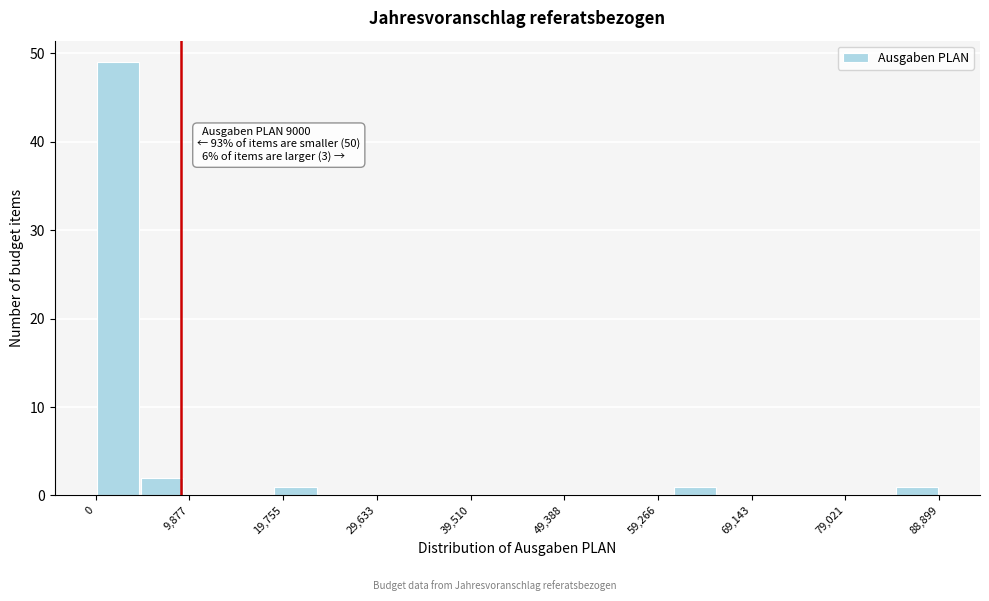

Over which range of the x-axis is the bar tallest?

0 to 5000